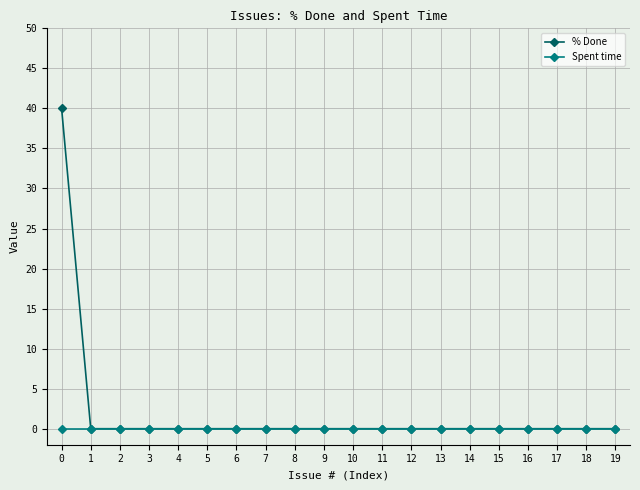

Which series has the largest range (max minus min)?

% Done